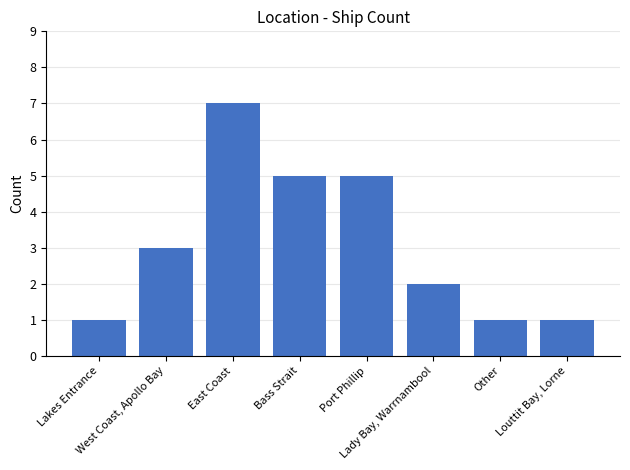

Does the chart contain any negative values?

No